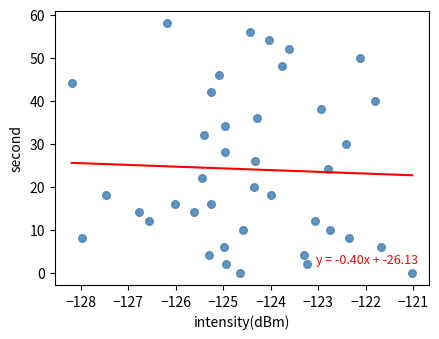

What is the range of Y values (max minus min)?

58